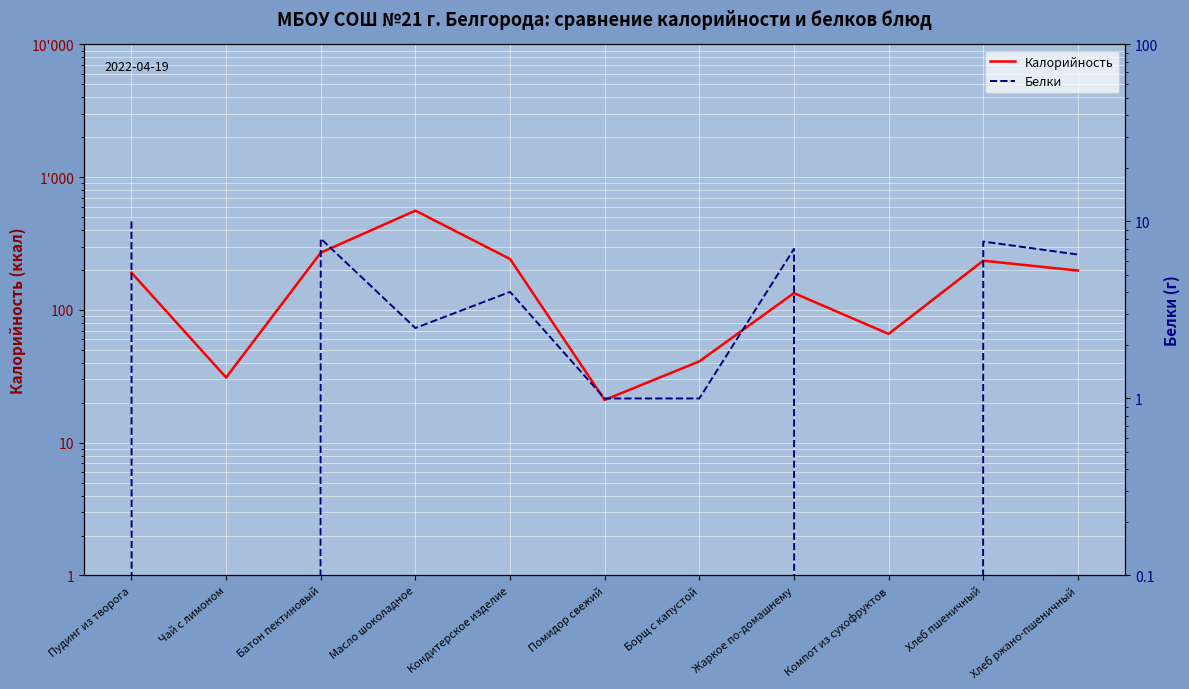

What is the difference between the highest and lowest values at Пудинг из творога?

181.0